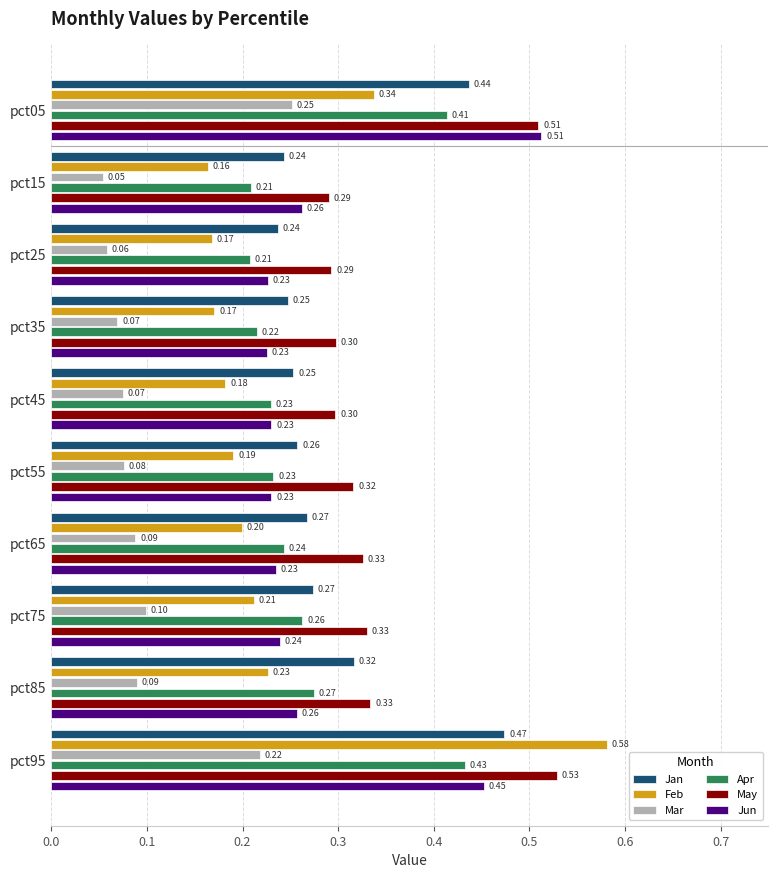

Which category has the highest value across all series?

pct95